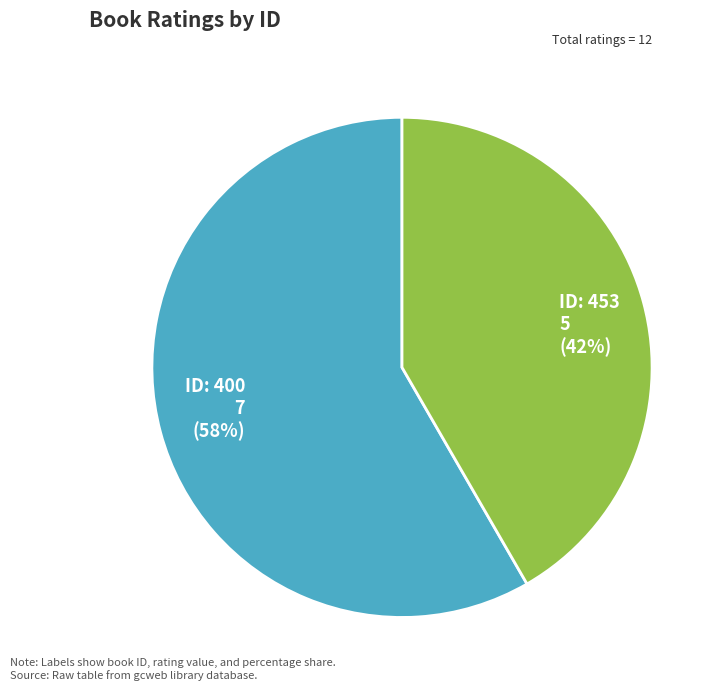

Count the number of slices in the pie.

2